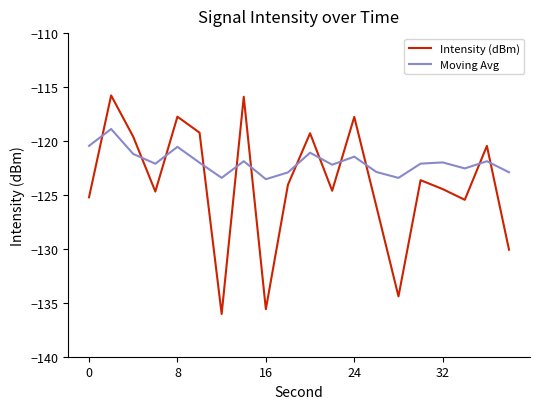

Which series has the largest range (max minus min)?

Intensity (dBm)